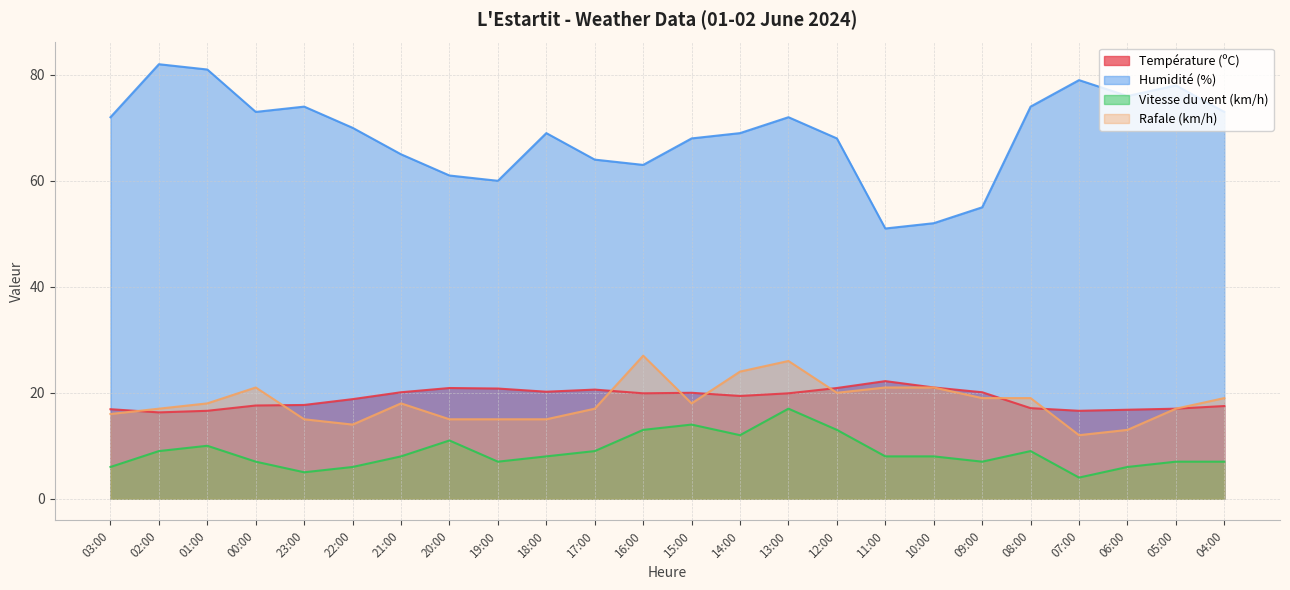

Is it true that Humidité (%) equals 73.0 at 00:00?

True